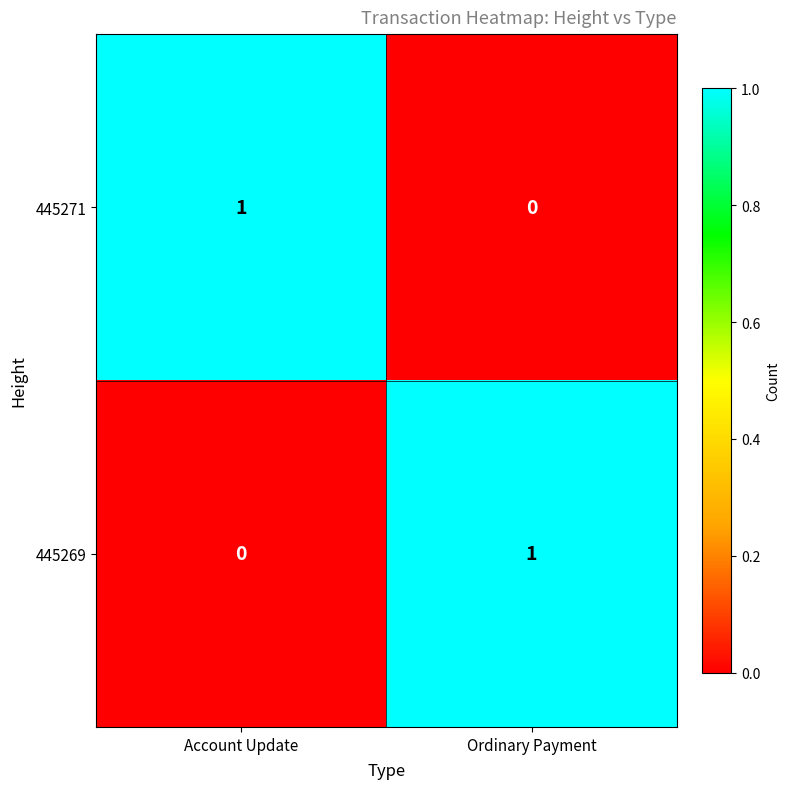

Rank the series at Ordinary Payment from lowest to highest value.

445271, 445269